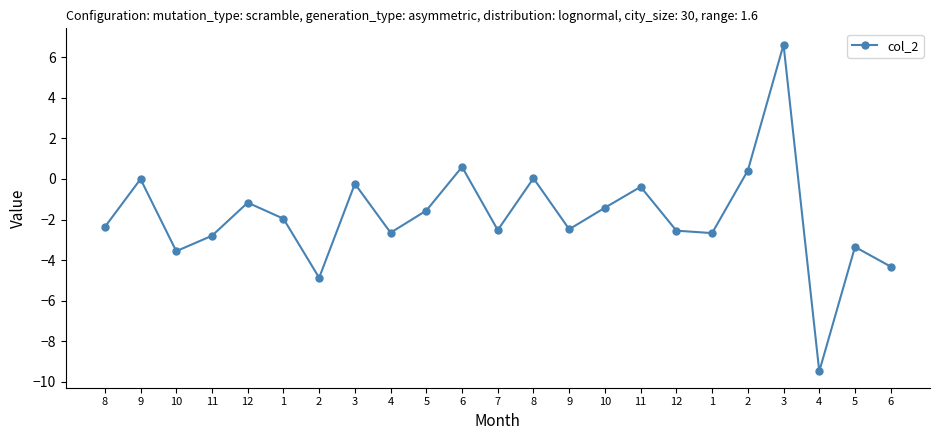

Rank the categories by value from highest to lowest.

3, 6, 2, 8, 9, 3, 11, 12, 10, 5, 1, 8, 9, 7, 12, 4, 1, 11, 5, 10, 6, 2, 4